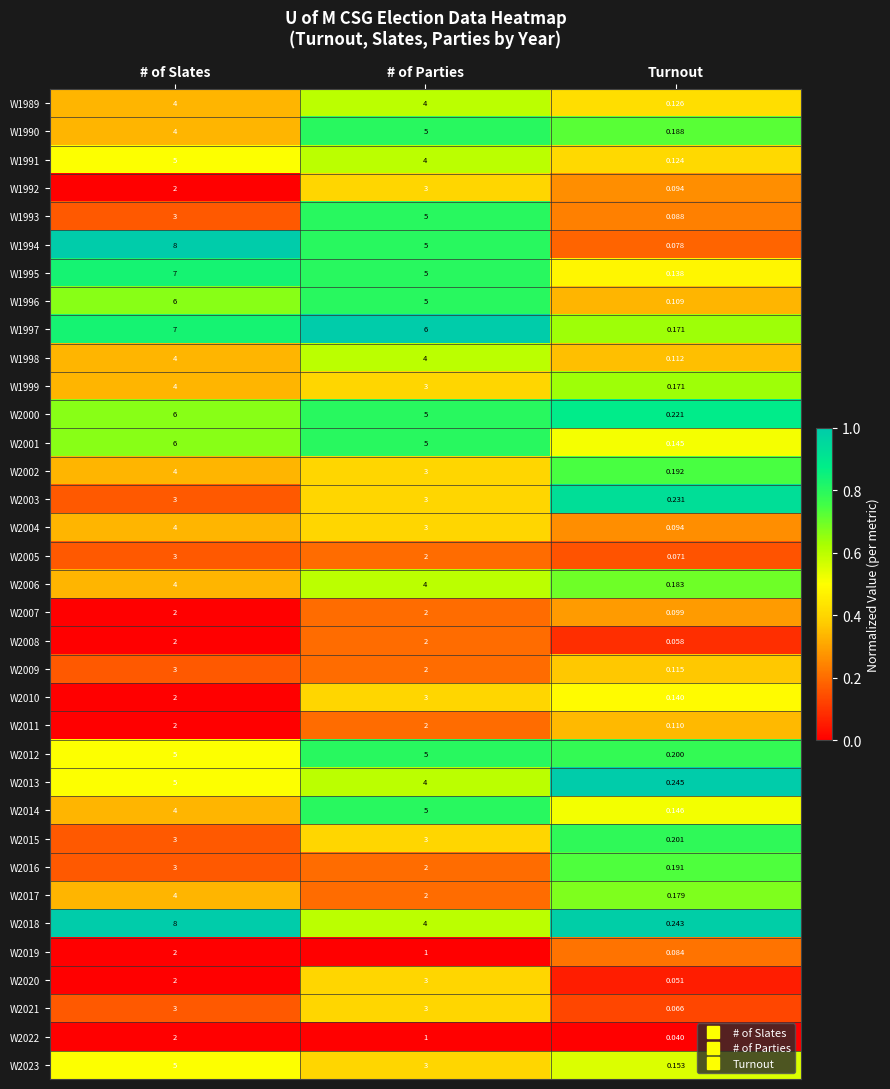

At which category is the sum across all series the highest?

# of Slates